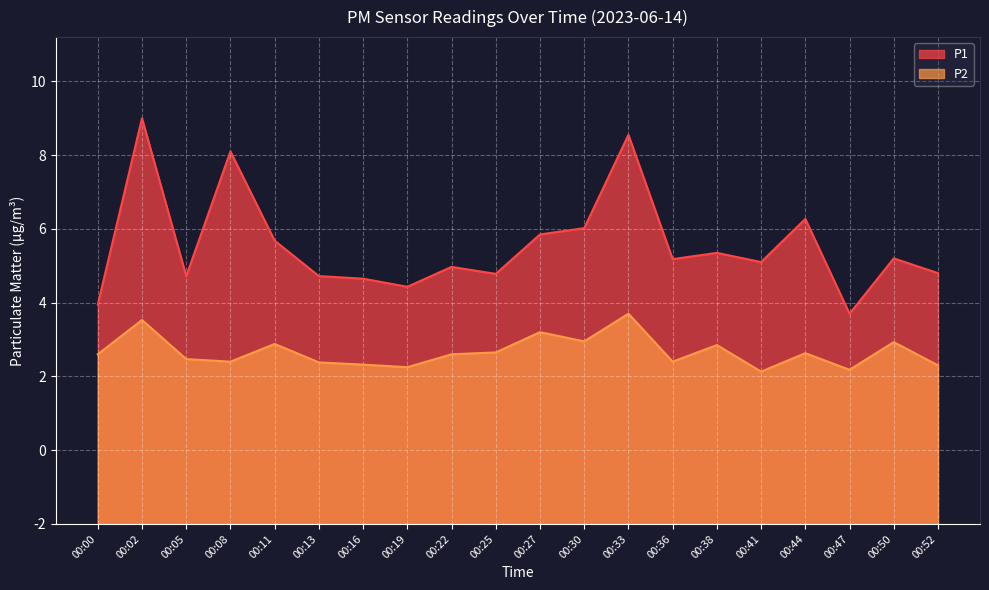

In P2, how many points are higher than both neighbors (excluding endpoints)?

7